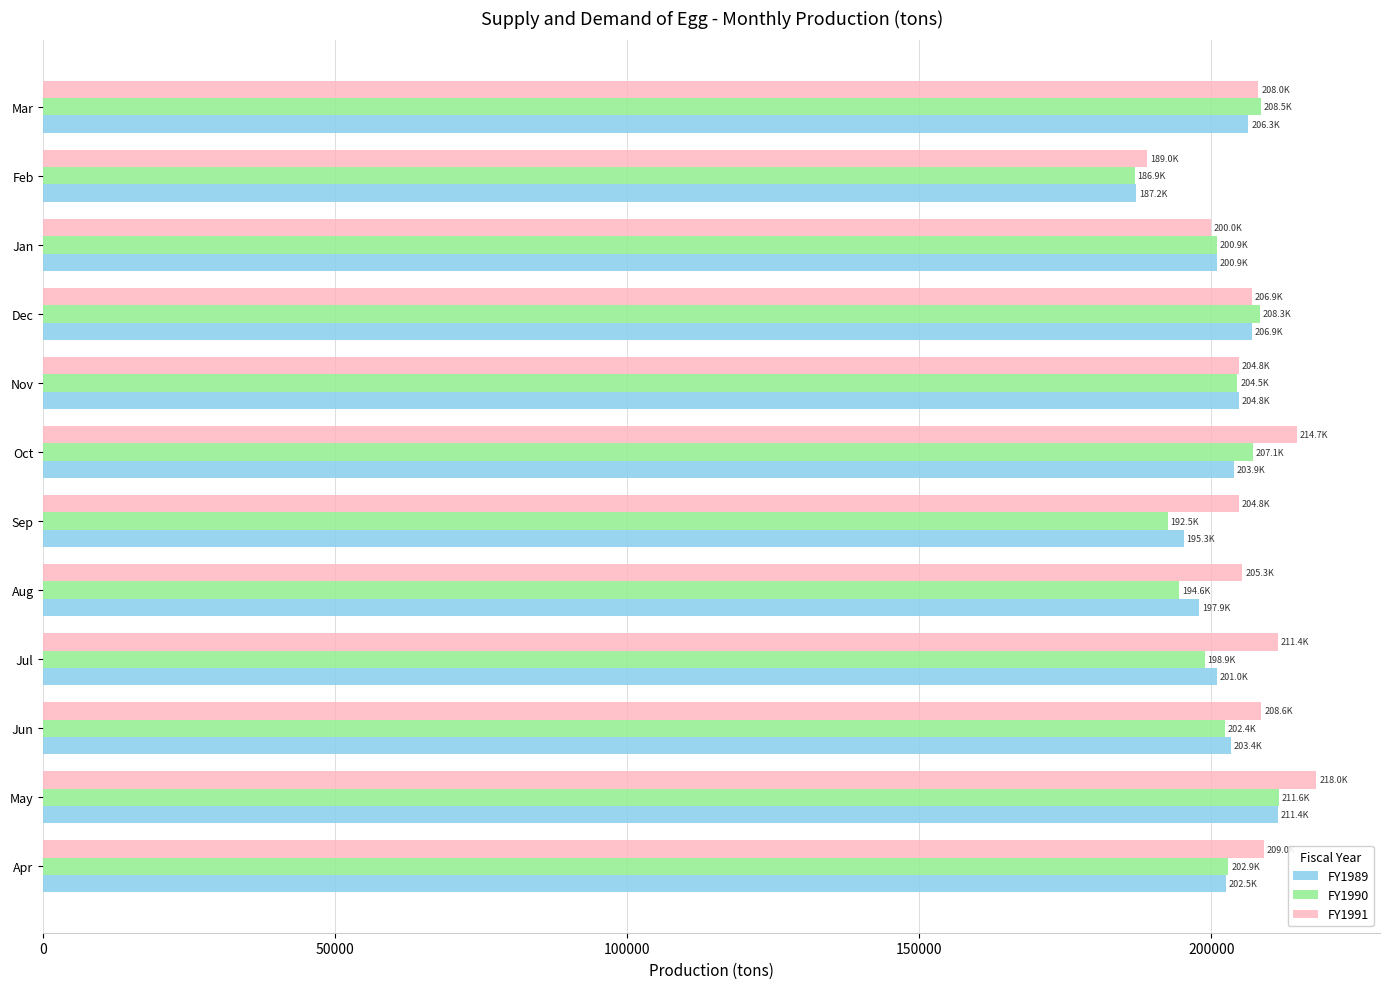

At how many categories does at least one series exceed 190500?

11